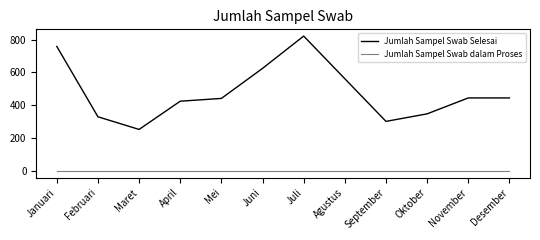

What is the minimum value for Jumlah Sampel Swab Selesai?

253